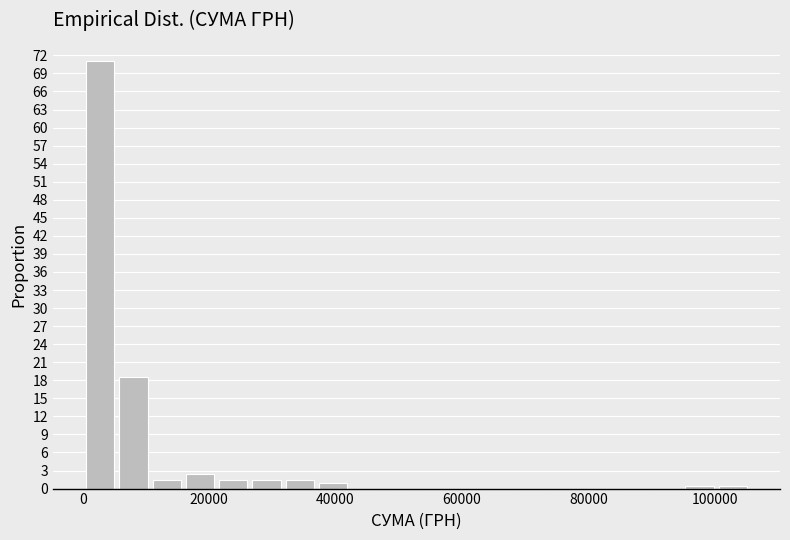

Around what value on the x-axis is the tallest bar? Give the approximate position of its centre, as read against the axis.

2000